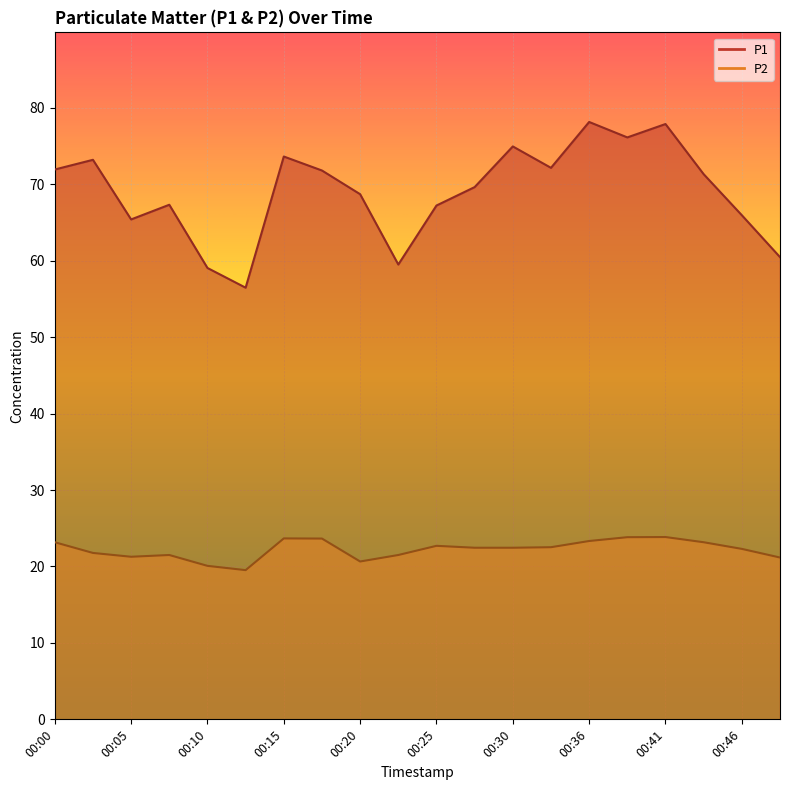

What is the value of the P1 point at the 14th from the left?

72.2